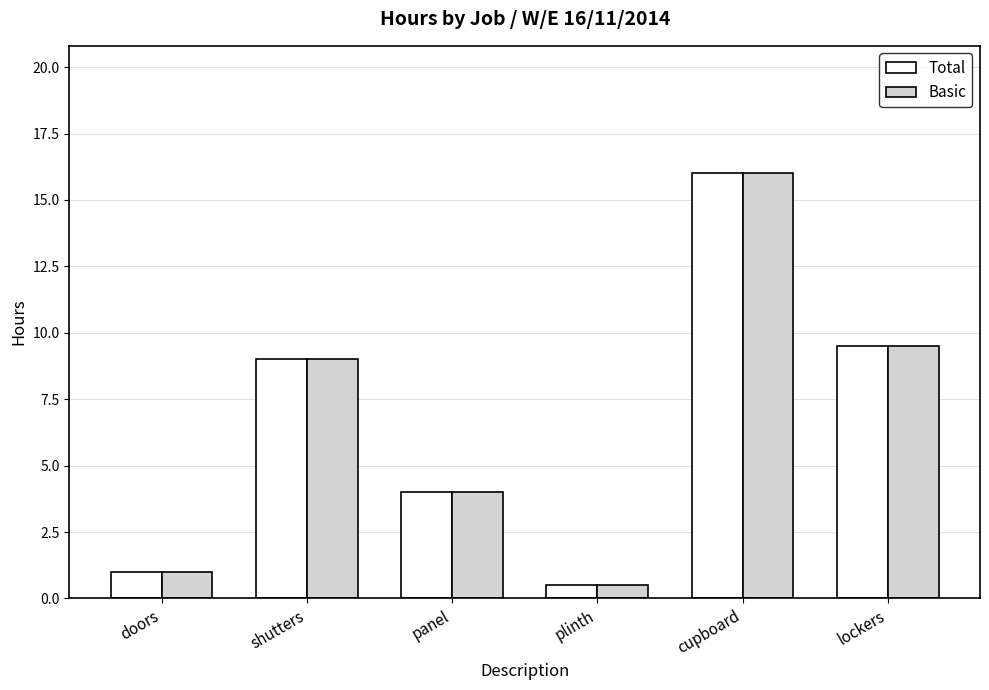

Where is Total nearest to the value 8?

shutters